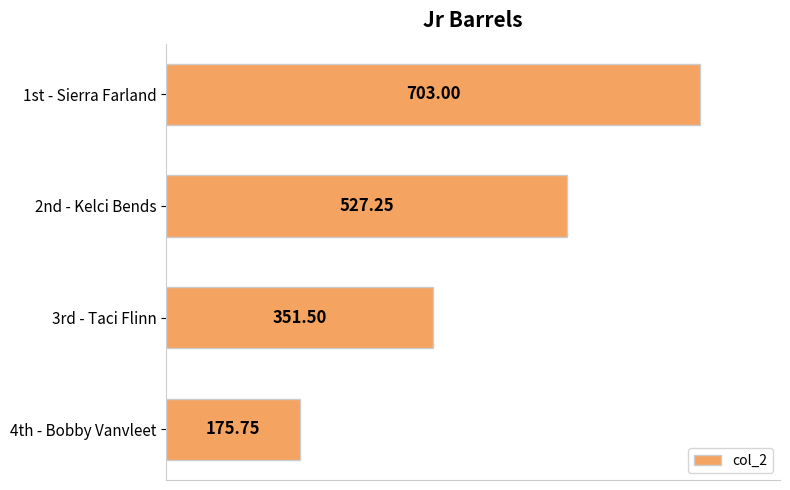

Does the chart contain any negative values?

No